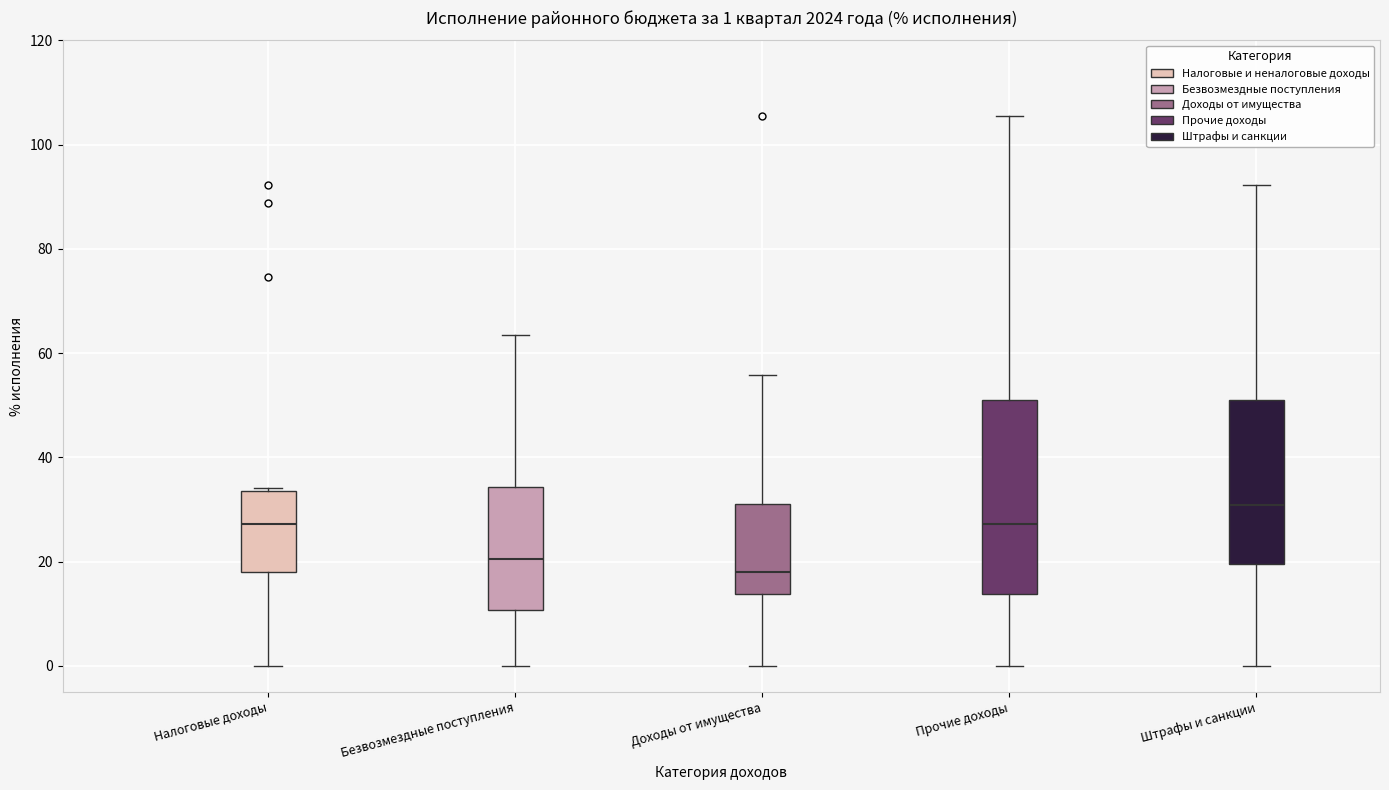

Which box has the lowest median line?

Доходы от имущества